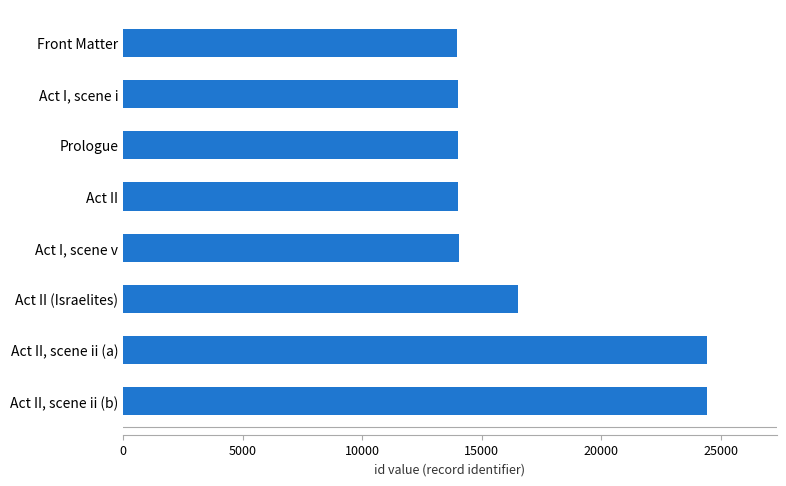

What is the sum of the values at Act II, scene ii (a) and Act II, scene ii (b)?

48797